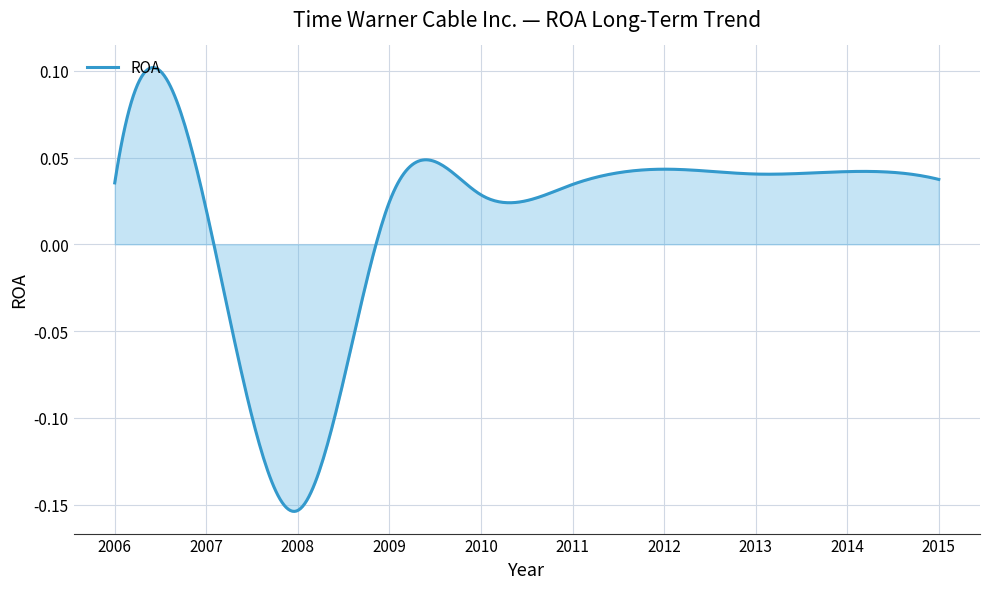

What is the difference between the maximum and minimum values?

0.3